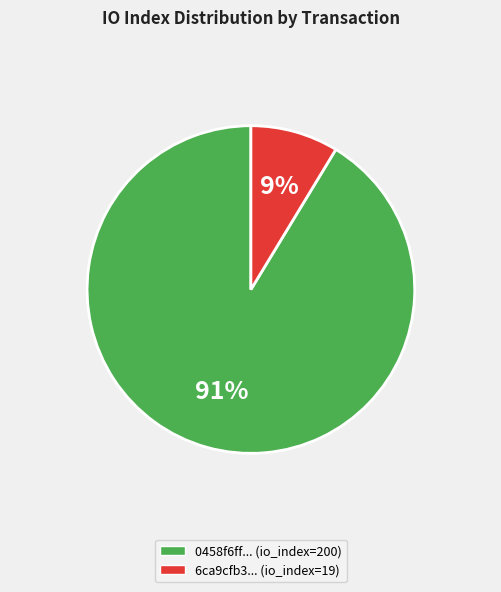

What is the smallest slice in the pie chart?

6ca9cfb3... (io_index=19)